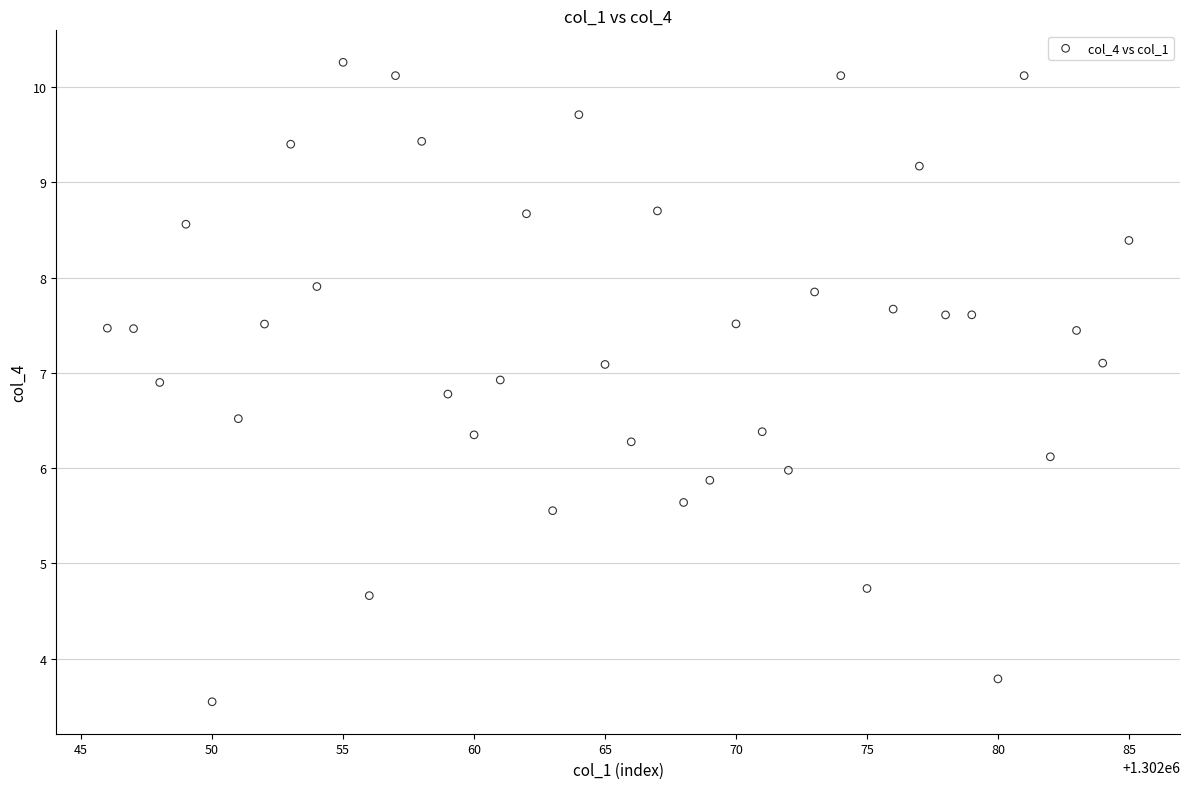

What is the range of X values (max minus min)?

39.0